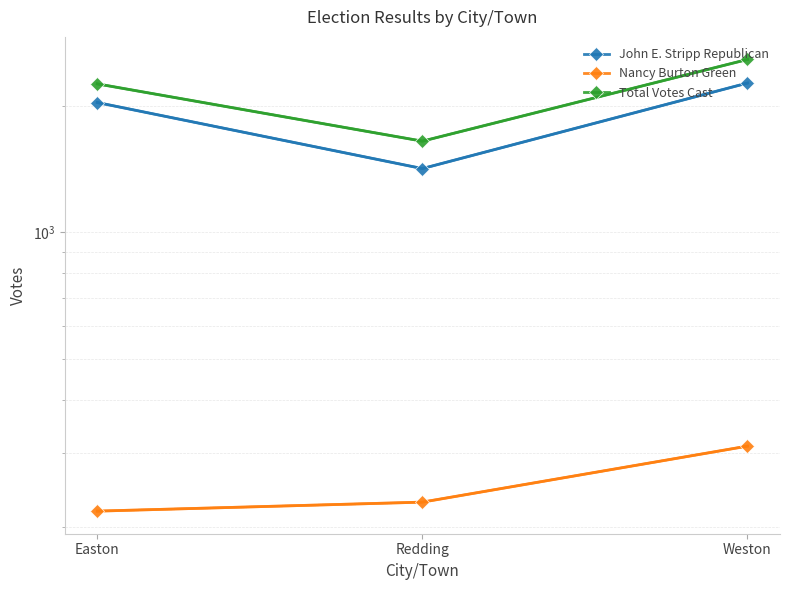

What is the difference between the highest and lowest values at Redding?

1417